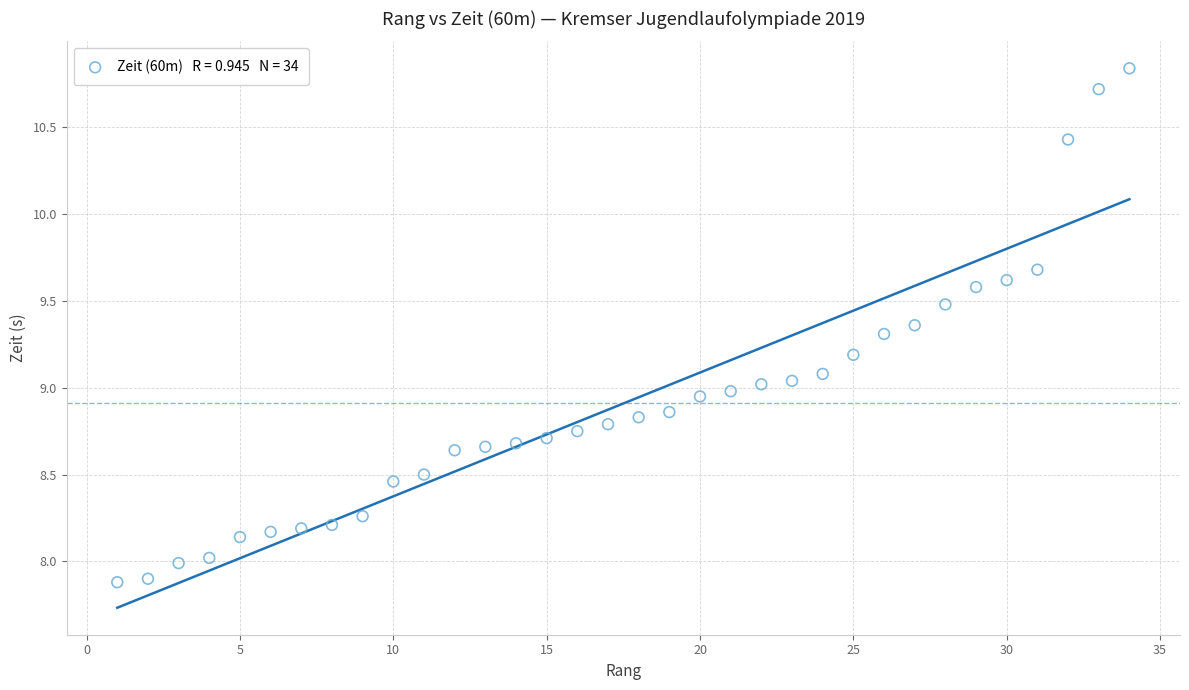

What is the range of X values (max minus min)?

33.0